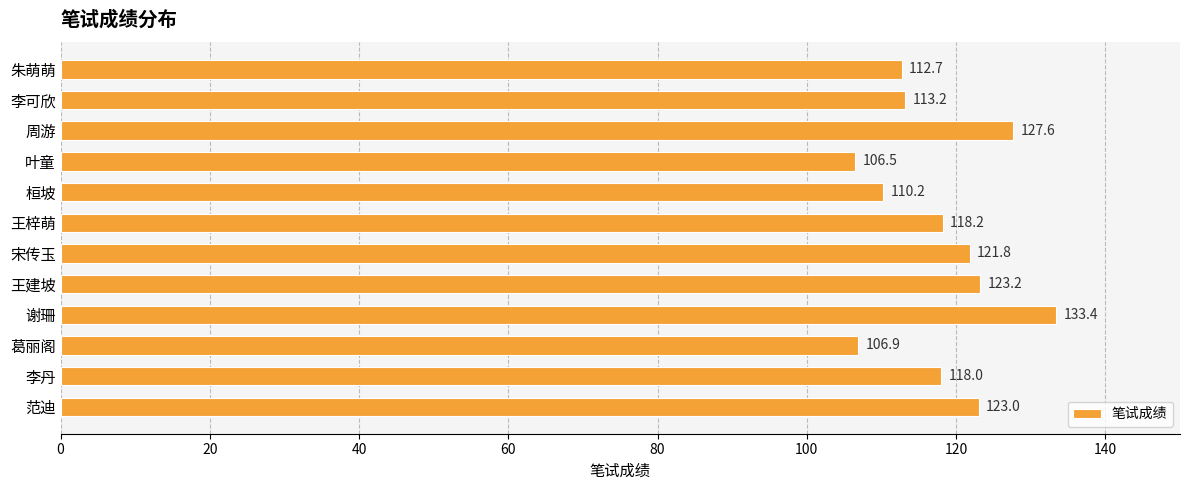

What is the greatest value displayed?

133.4